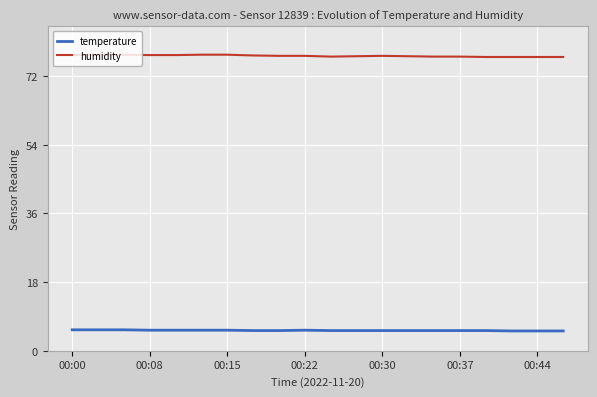

How many lines are shown in the chart?

2